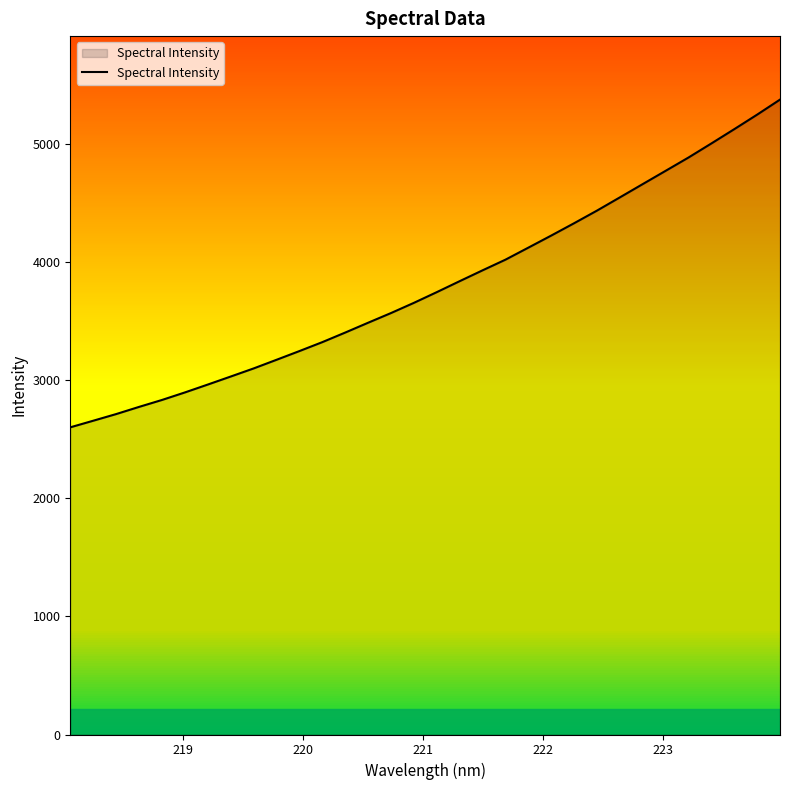

What is the maximum value shown in the chart?

5379.0